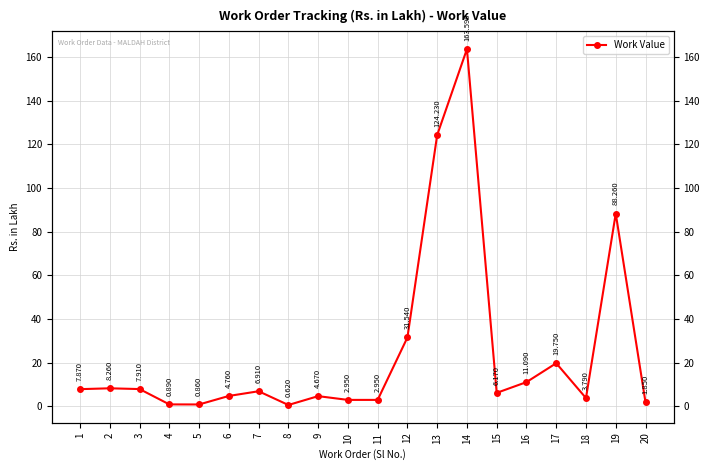

What is the change in value from 1 to 10?

-4.9